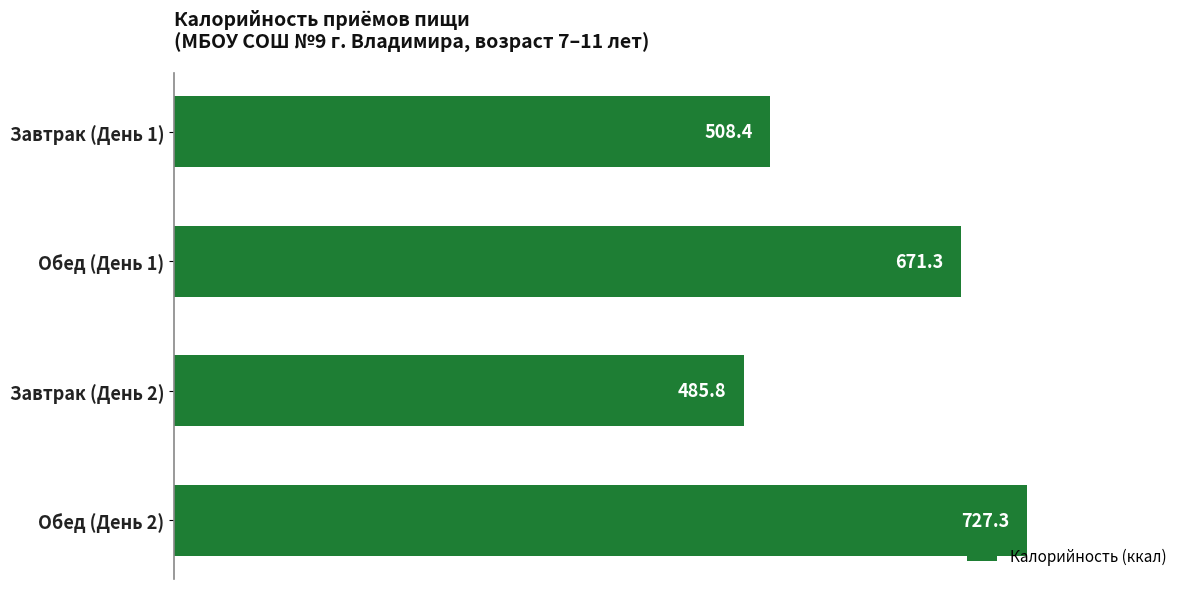

The chart shows a value of 727.3 at Обед (День 2). True or false?

True